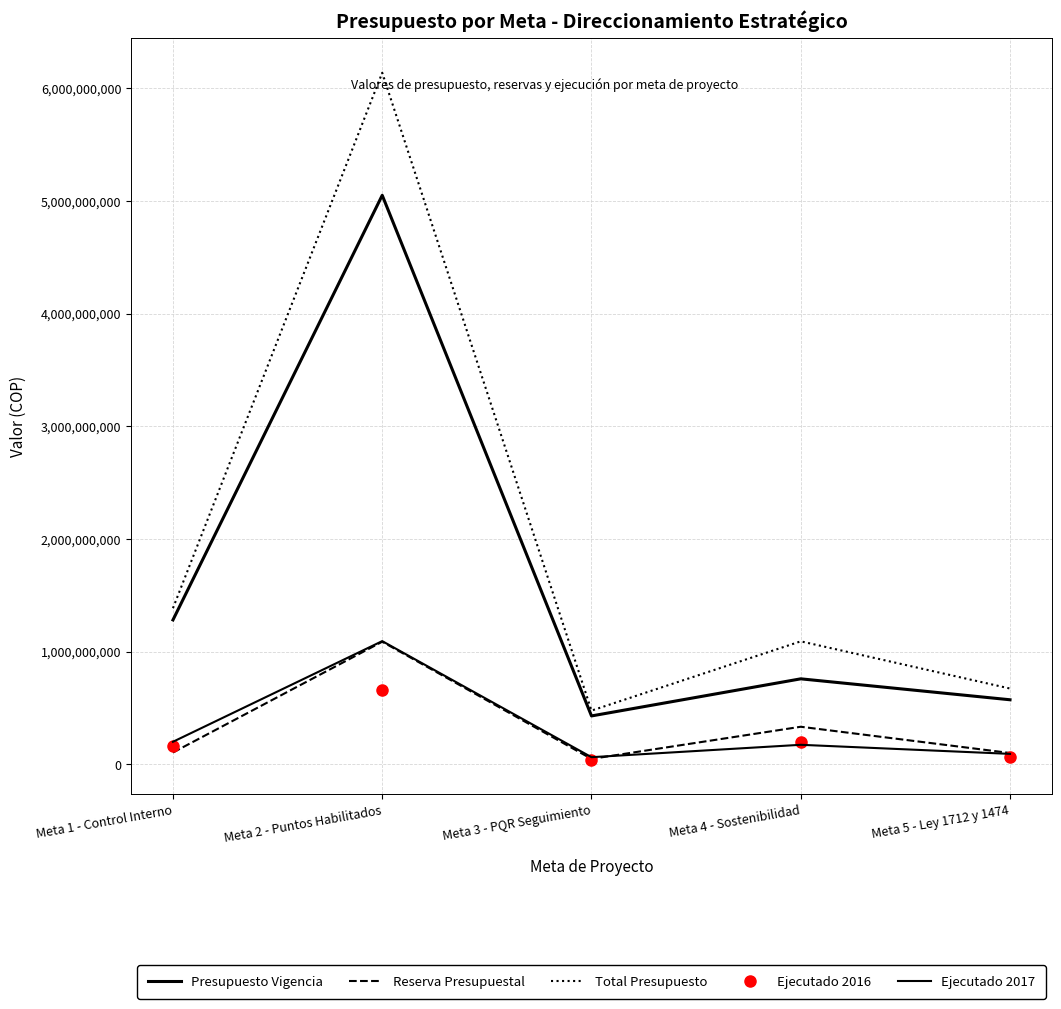

Between Meta 3 - PQR Seguimiento and Meta 4 - Sostenibilidad, which is larger?

Meta 4 - Sostenibilidad